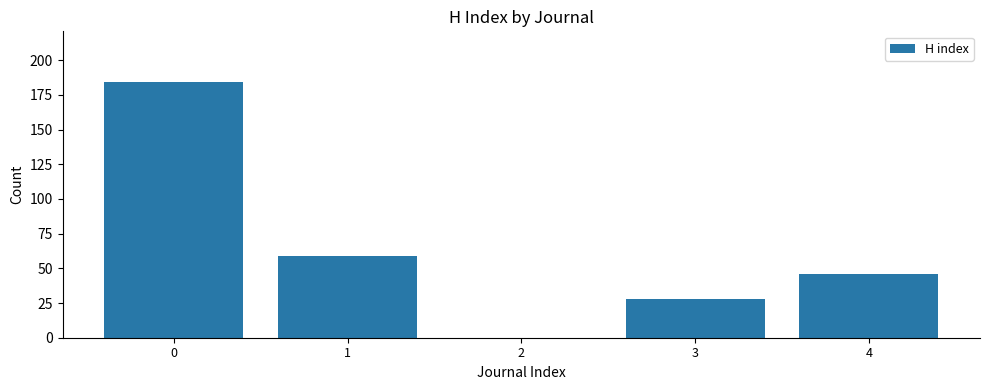

What is the difference between the values at 2 and 3?

28